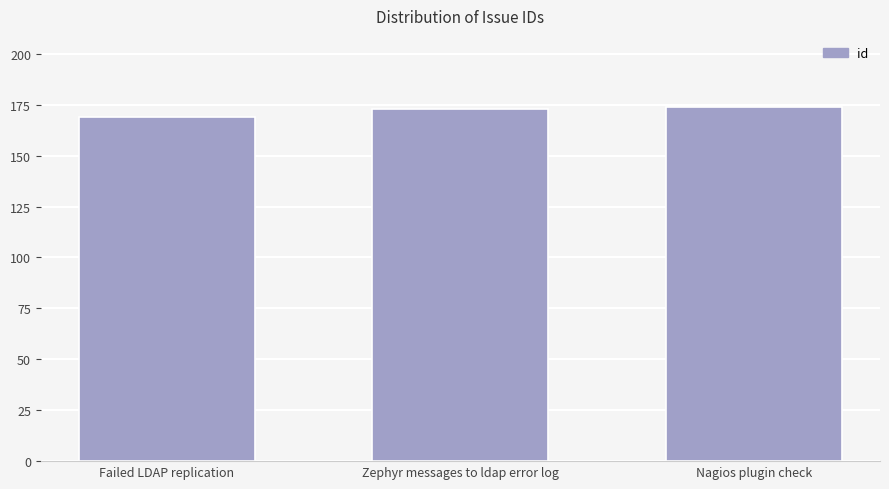

What is the greatest value displayed?

174